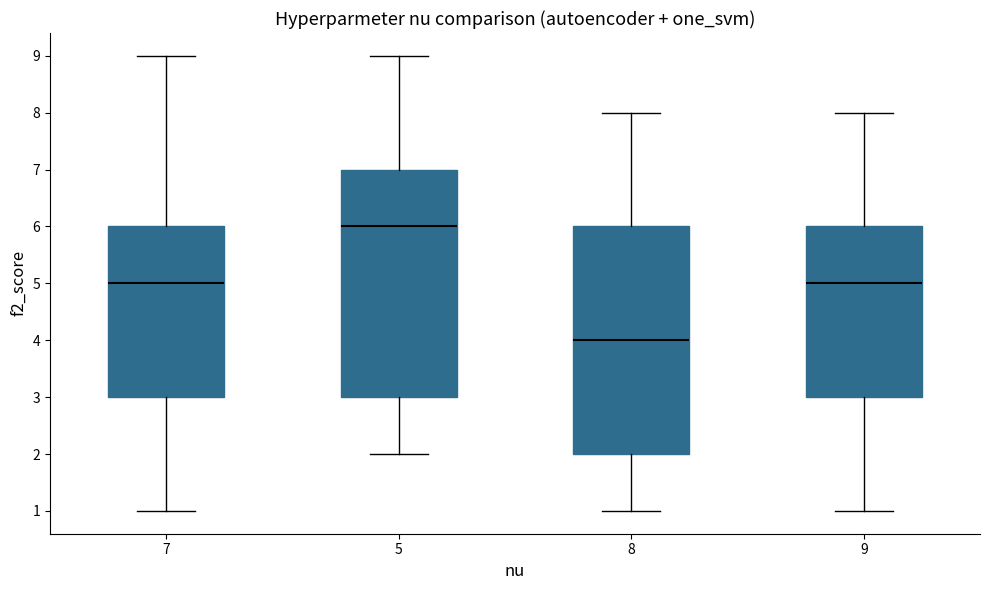

Reading left to right, transcribe this box plot: for each box, give where its median line is, the range the box spans, and where its two whiskers end, as read against the y-axis. The values are not printed on the chart, so give them approximately, as read against the axis.

7: median 5, box 3 to 6, whiskers 1 to 9
5: median 6, box 3 to 7, whiskers 2 to 9
8: median 4, box 2 to 6, whiskers 1 to 8
9: median 5, box 3 to 6, whiskers 1 to 8